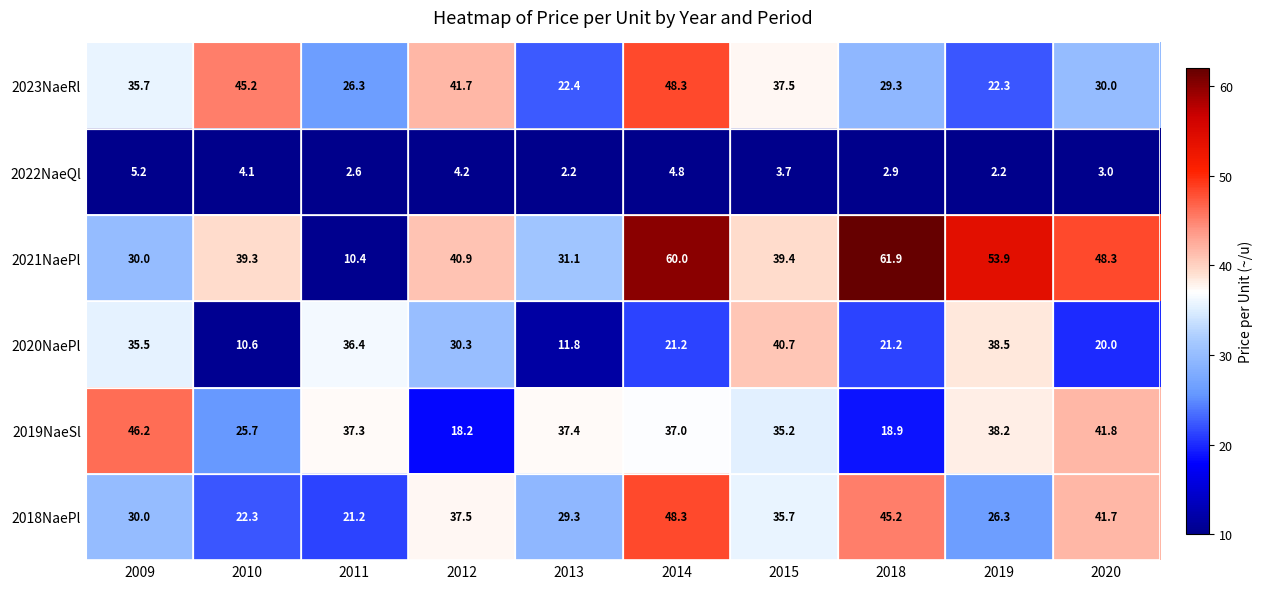

At how many categories does at least one series exceed 53?

3